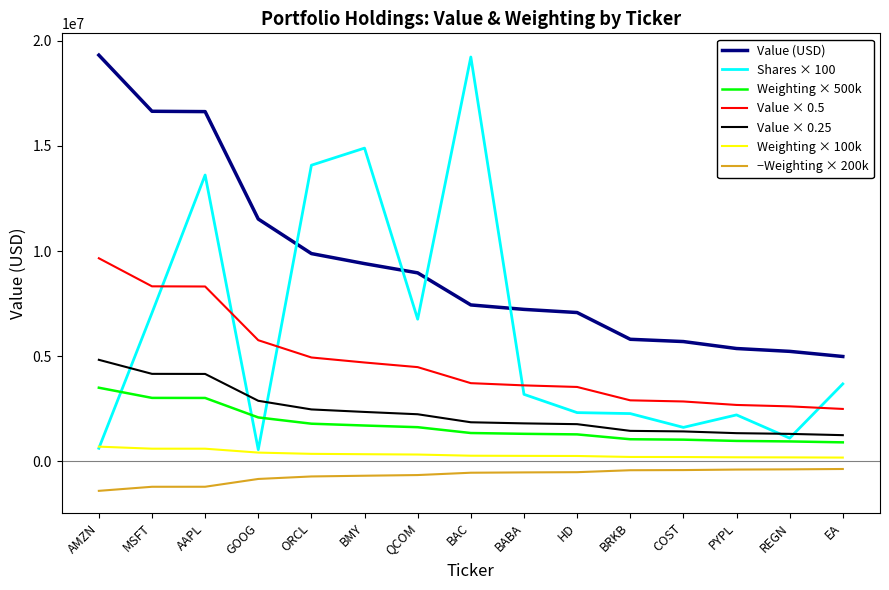

At which label does Value × 0.25 reach its peak?

AMZN